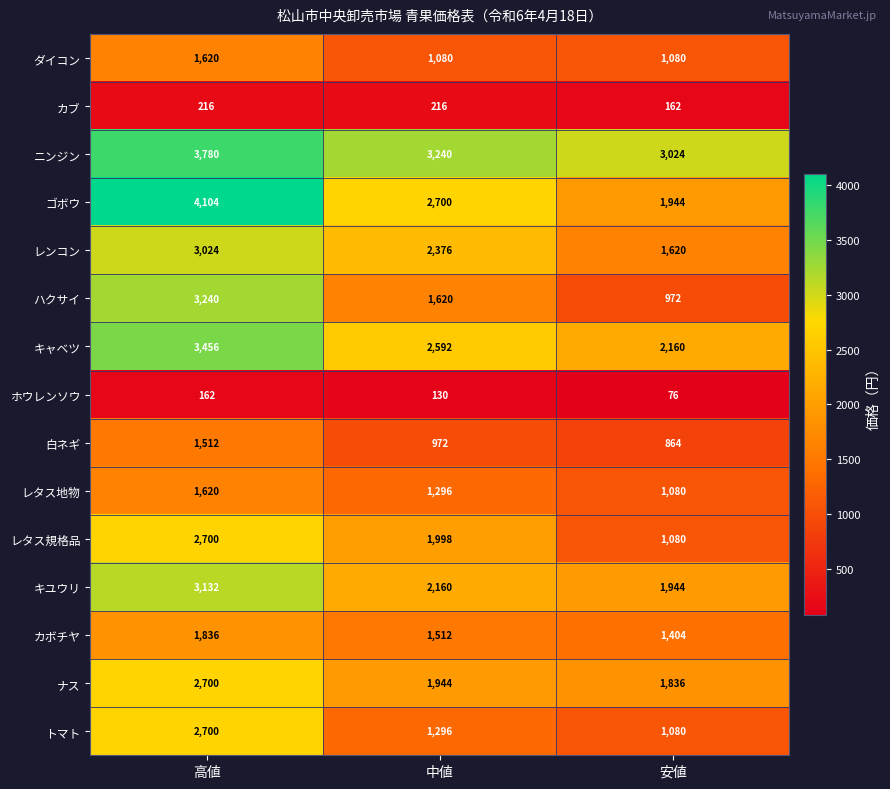

At which category is the sum across all series the highest?

高値